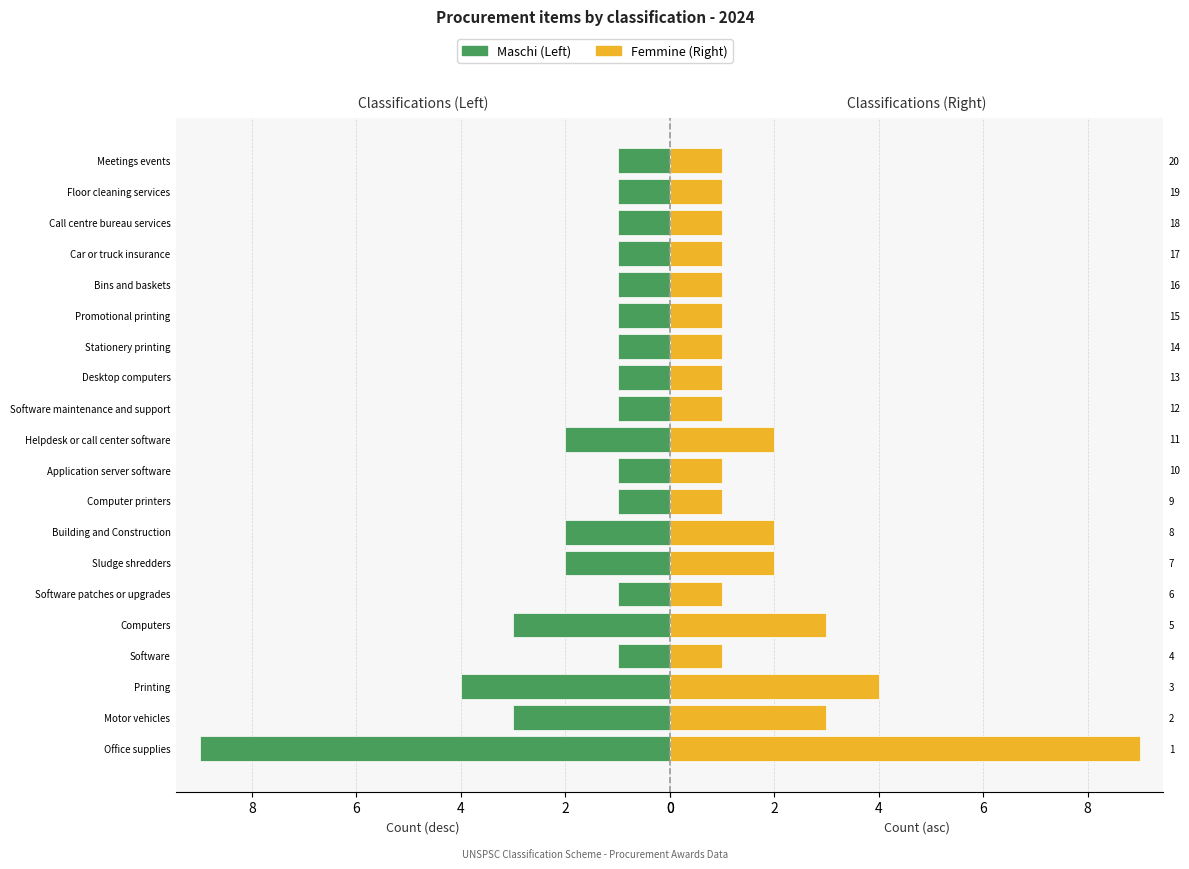

Which series has the widest spread of values?

Males